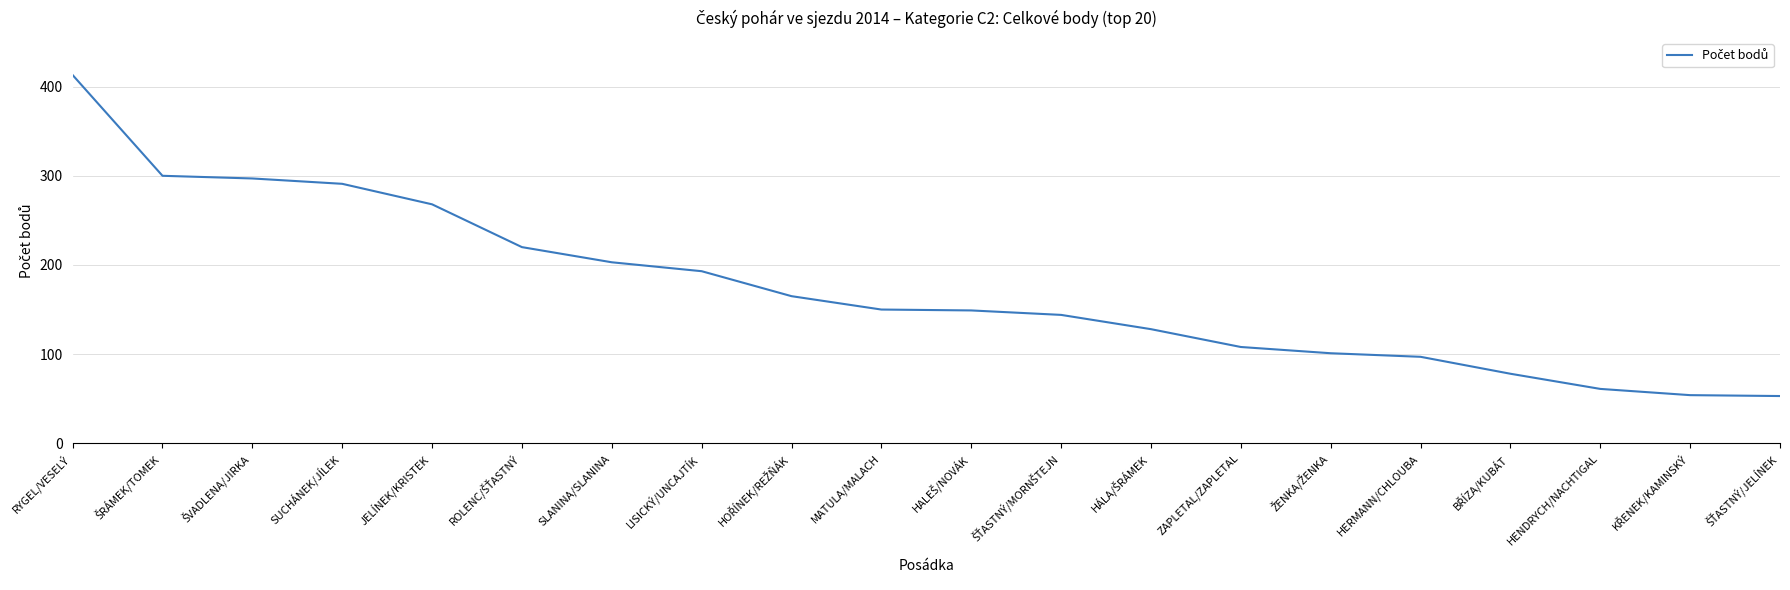

At which label does the data first exceed 150?

RYGEL/VESELÝ